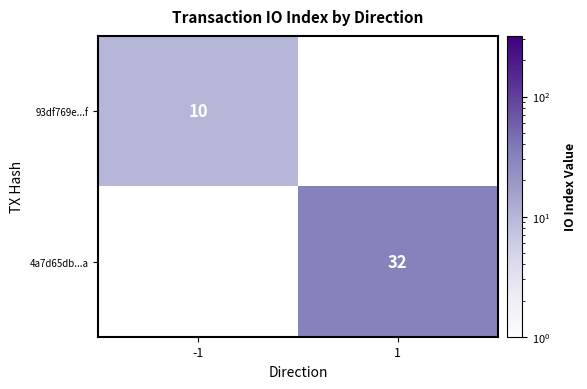

Is the value of 93df769e...f at -1 greater than the value of 4a7d65db...a at 1?

No